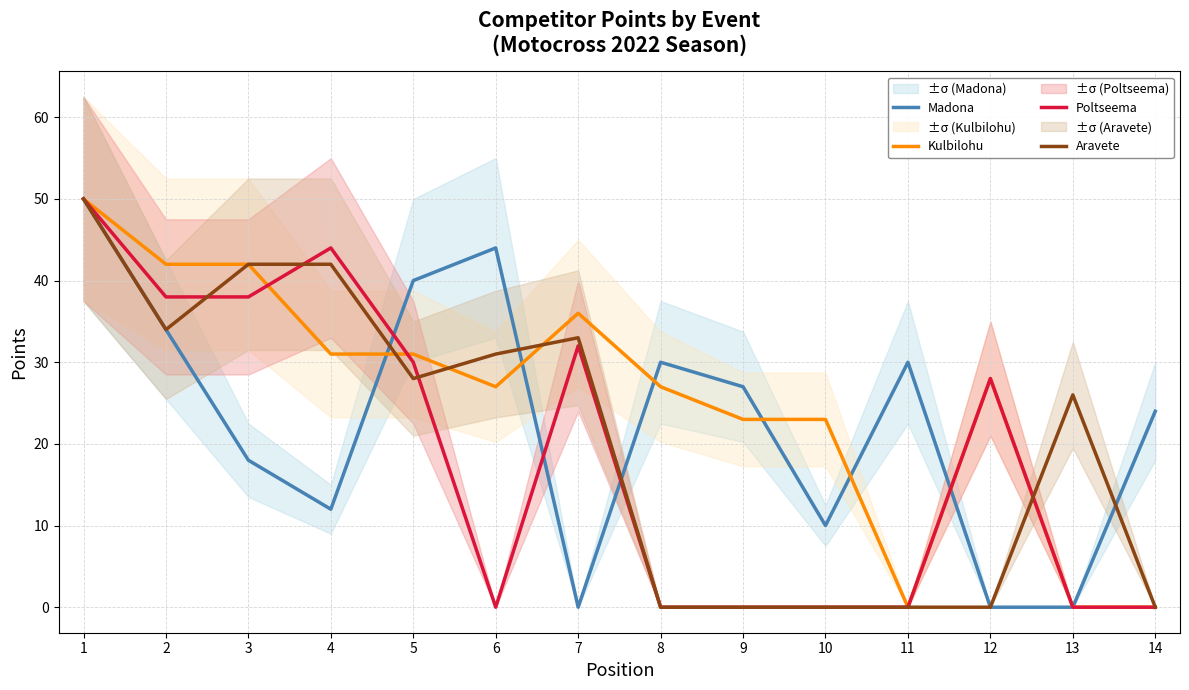

Which series has the widest spread of values?

Madona